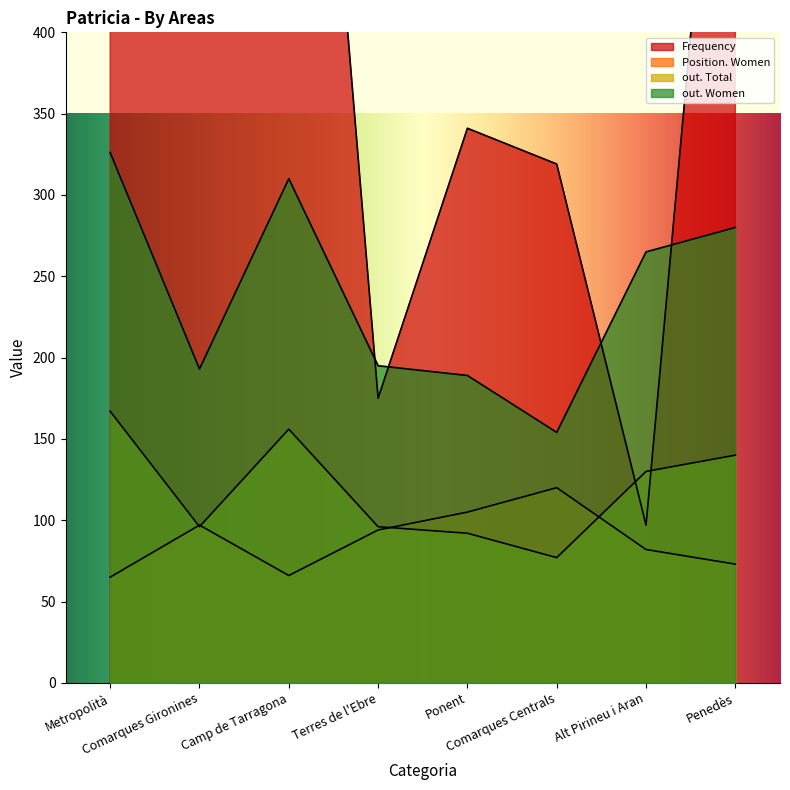

Is it true that out. Women equals 326 at Metropolità?

True